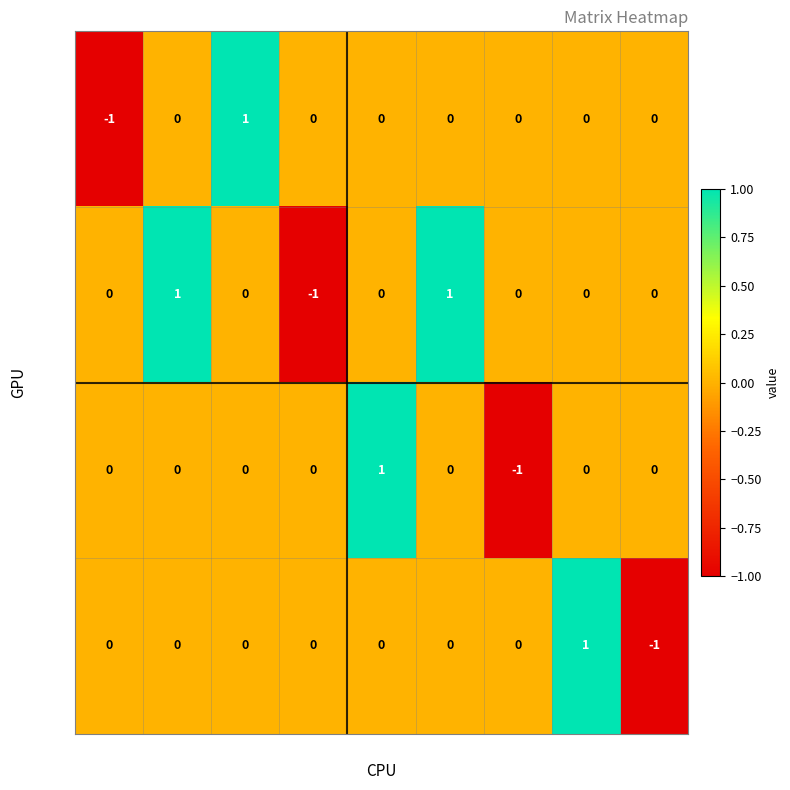

Which series has the largest total across all categories?

row1